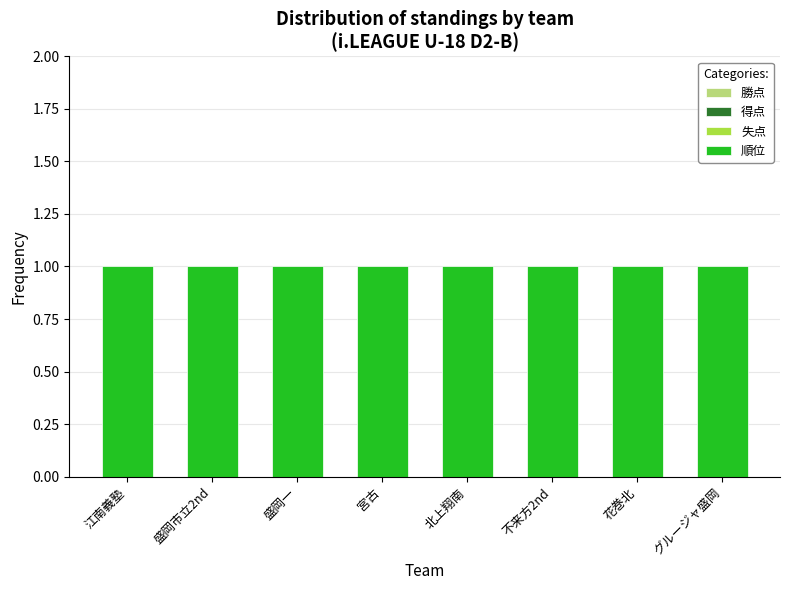

How many groups of bars are there?

8